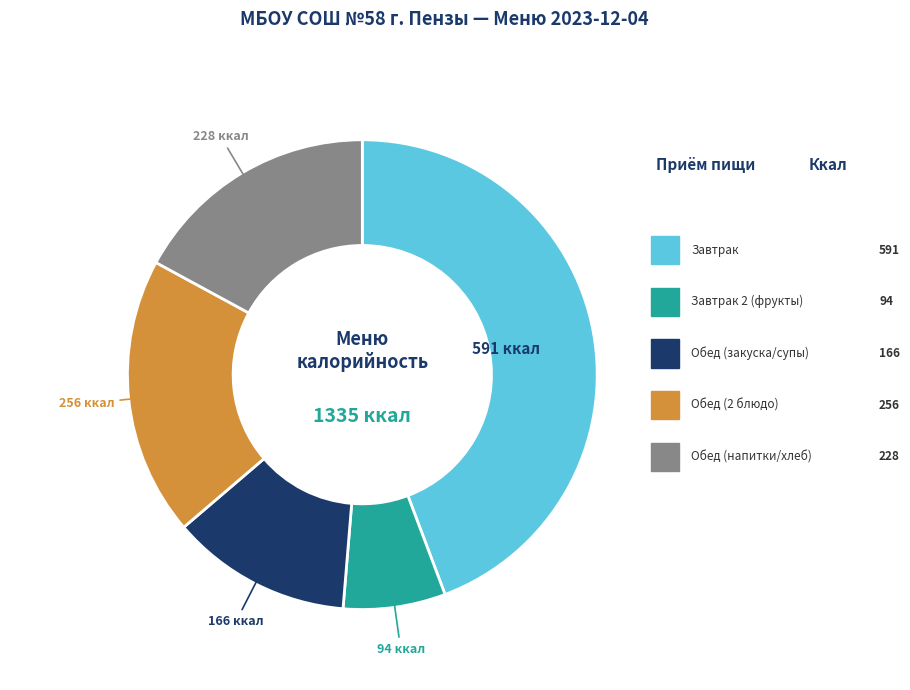

Is there a majority slice in this chart?

No